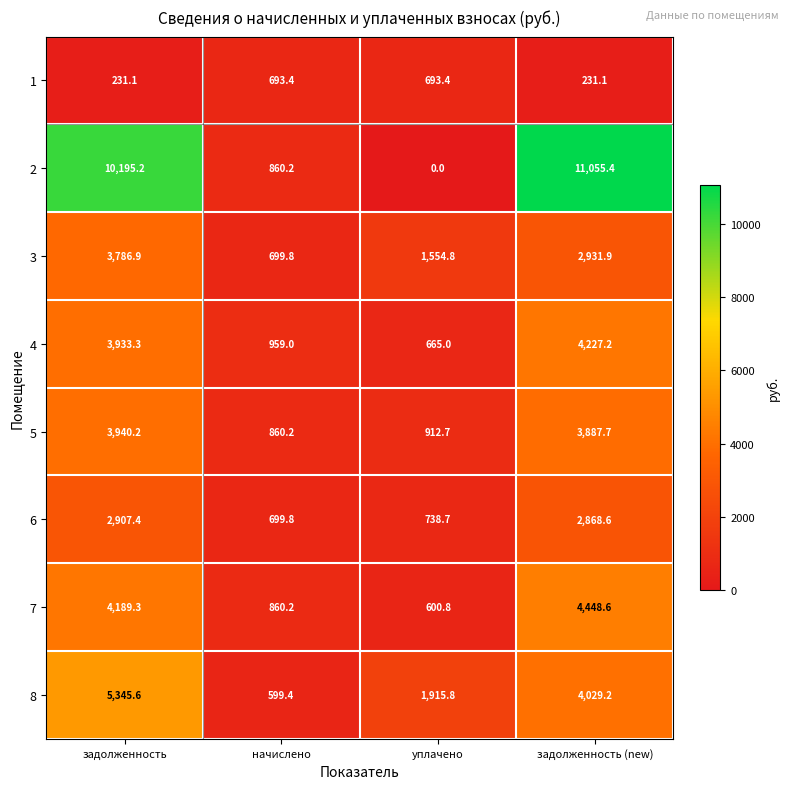

At which category does the chart reach its peak across all series?

задолженность (new)